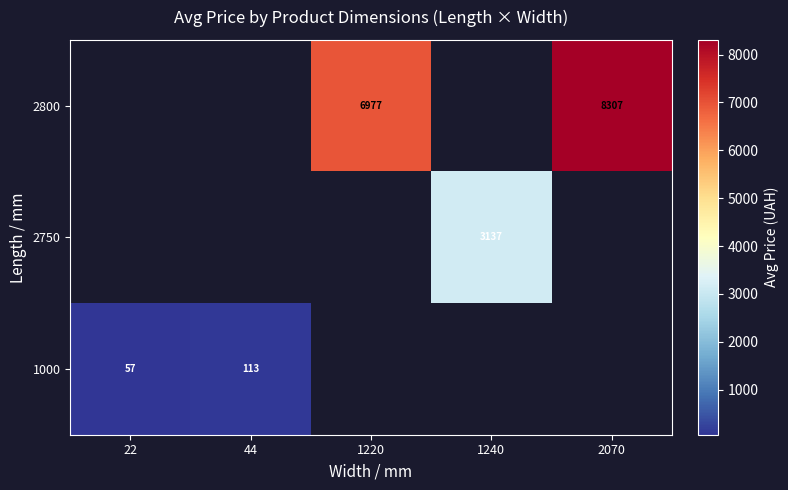

Which category has the highest value across all series?

2070